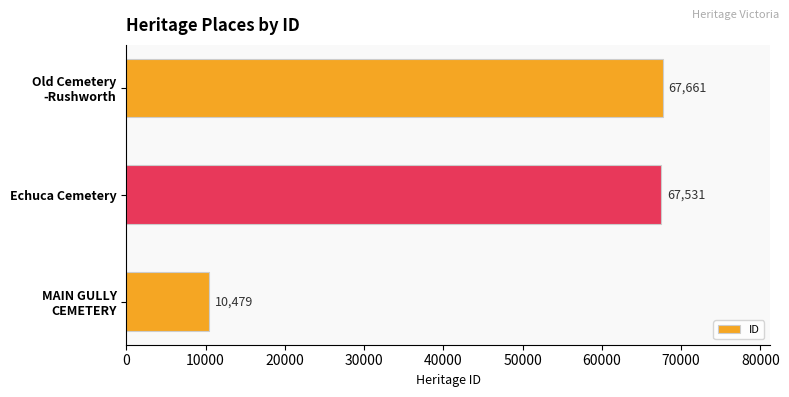

How many series are shown in this chart?

1